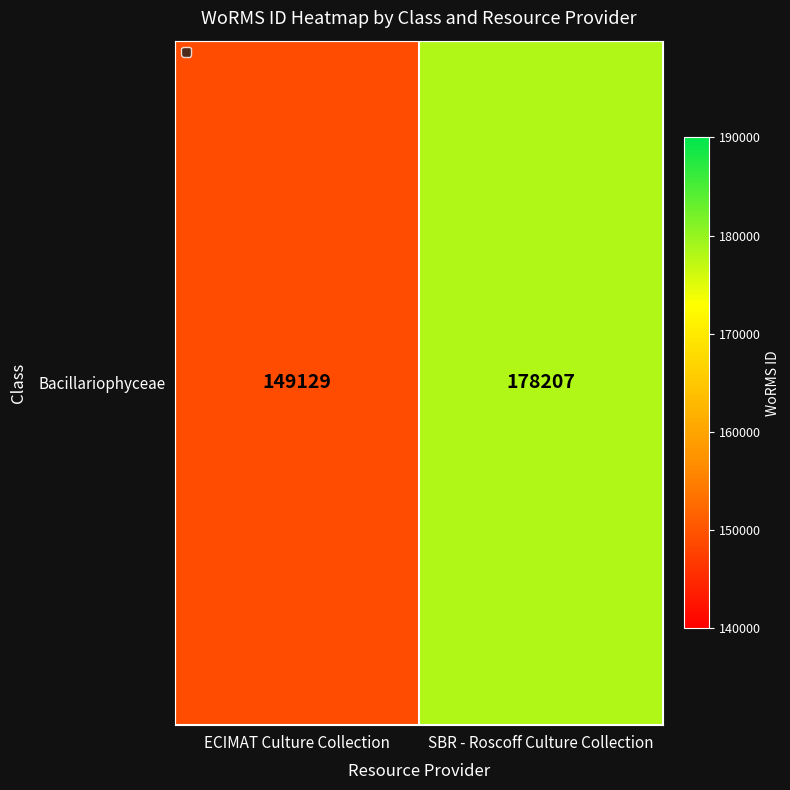

What is the sum of the values at SBR - Roscoff Culture Collection and ECIMAT Culture Collection?

327336